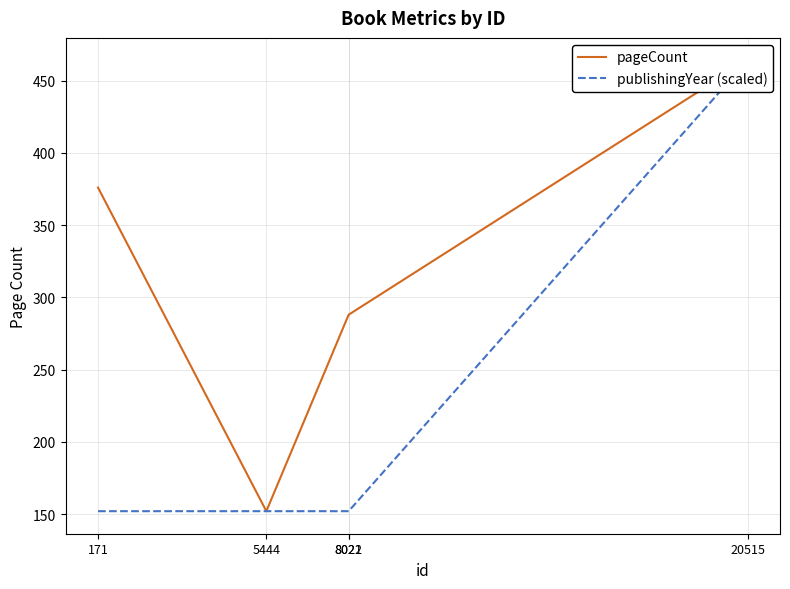

Rank the series by their average value, from lowest to highest.

publishingYear (scaled), pageCount